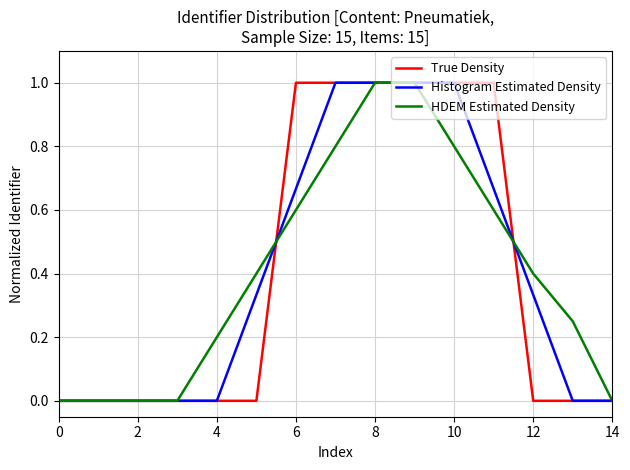

What is the greatest value displayed?

1.0